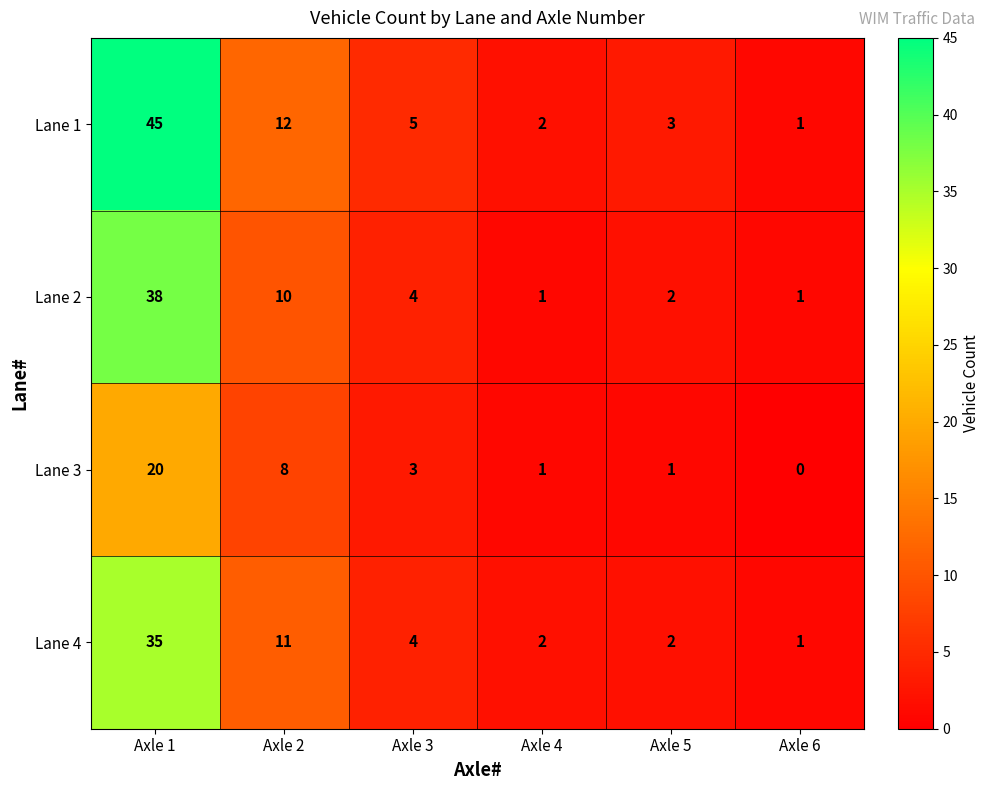

Which series has the largest total across all categories?

Lane 1